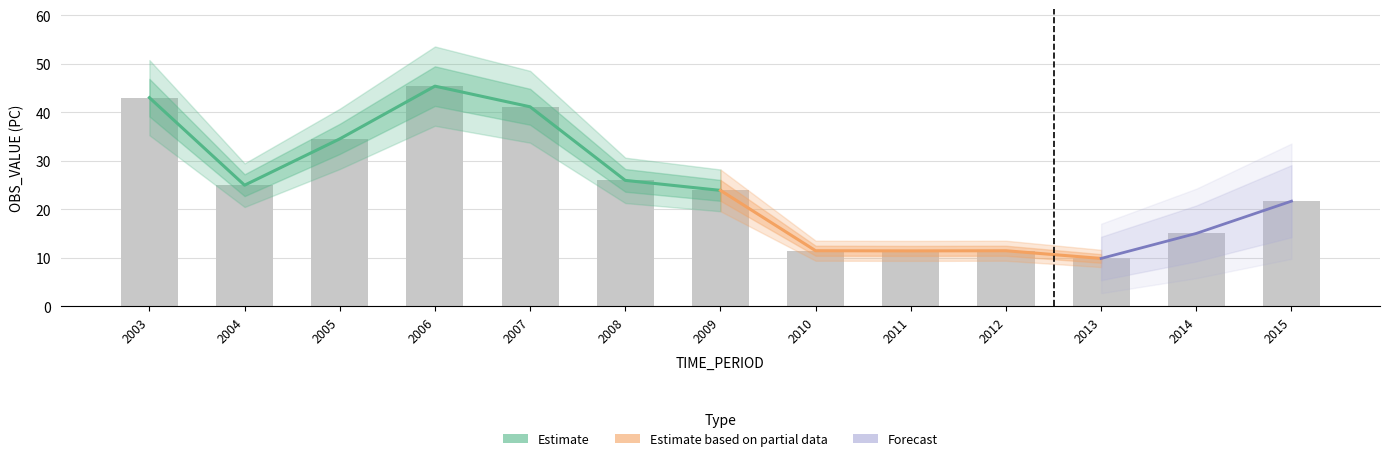

How many data points are above 23?

7